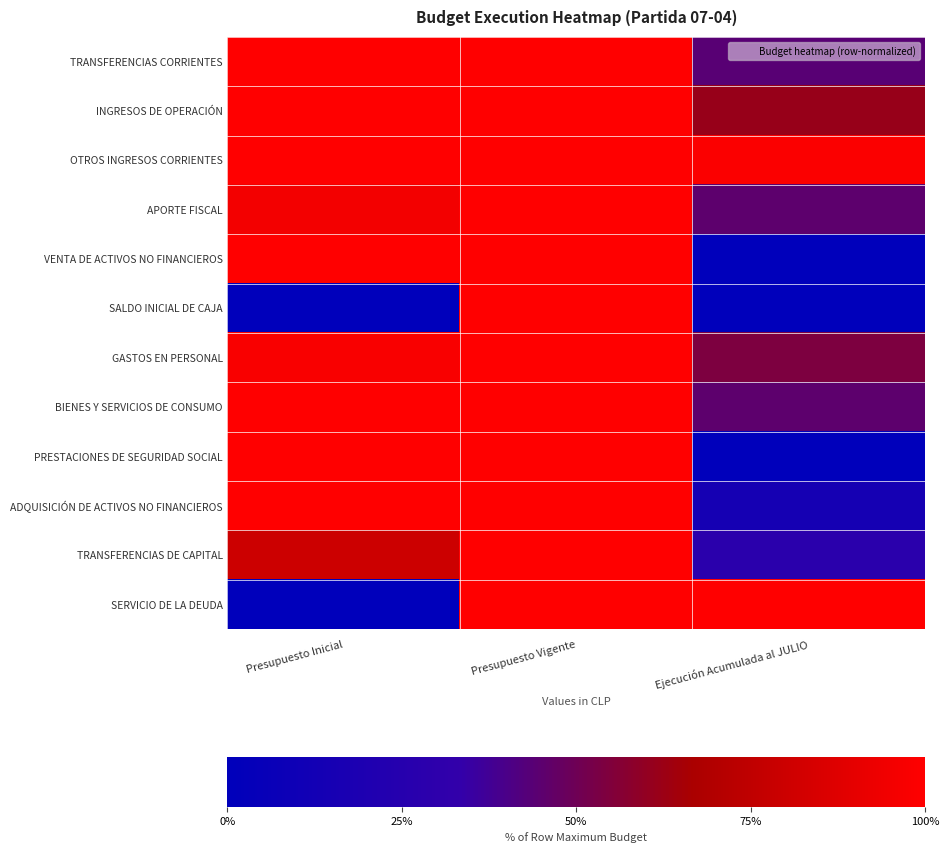

Rank the series at Ejecución Acumulada al JULIO from highest to lowest value.

SERVICIO DE LA DEUDA, OTROS INGRESOS CORRIENTES, INGRESOS DE OPERACIÓN, GASTOS EN PERSONAL, APORTE FISCAL, BIENES Y SERVICIOS DE CONSUMO, TRANSFERENCIAS CORRIENTES, TRANSFERENCIAS DE CAPITAL, ADQUISICIÓN DE ACTIVOS NO FINANCIEROS, VENTA DE ACTIVOS NO FINANCIEROS, SALDO INICIAL DE CAJA, PRESTACIONES DE SEGURIDAD SOCIAL